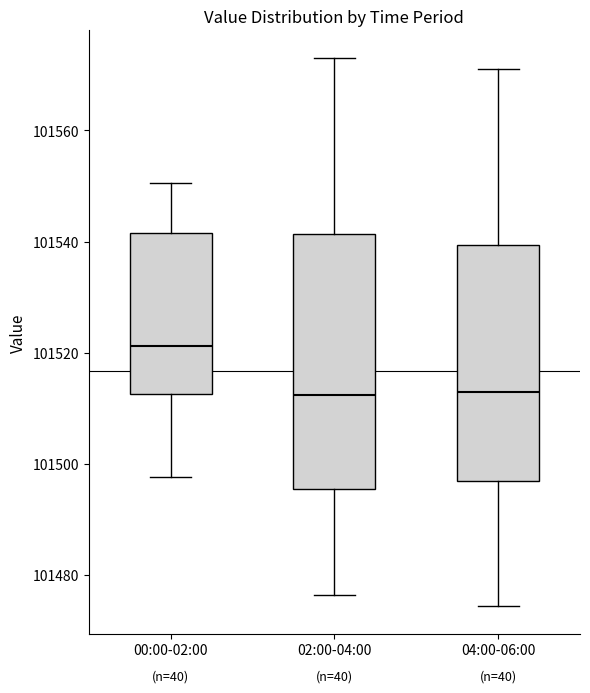

Which box is the tallest, from its lower edge to its upper edge?

02:00-04:00